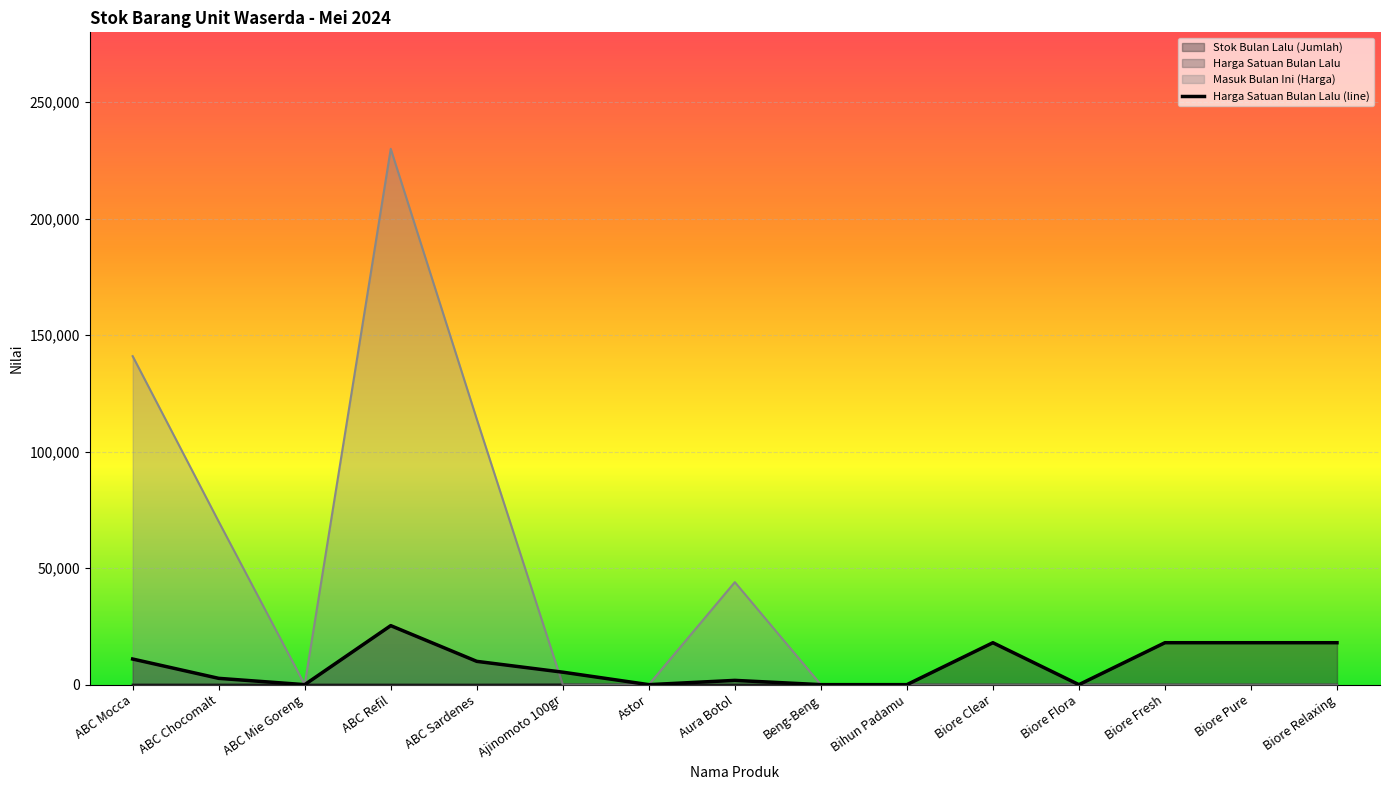

True or false: the data shows 543 at Aura Botol.

False